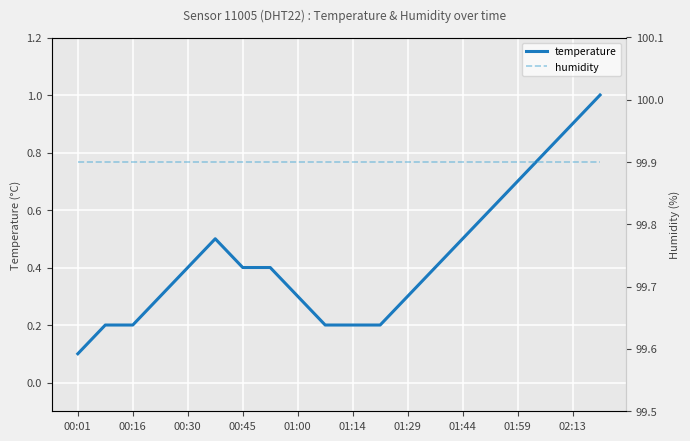

True or false: temperature has a value of 0.2 at 01:14.

True